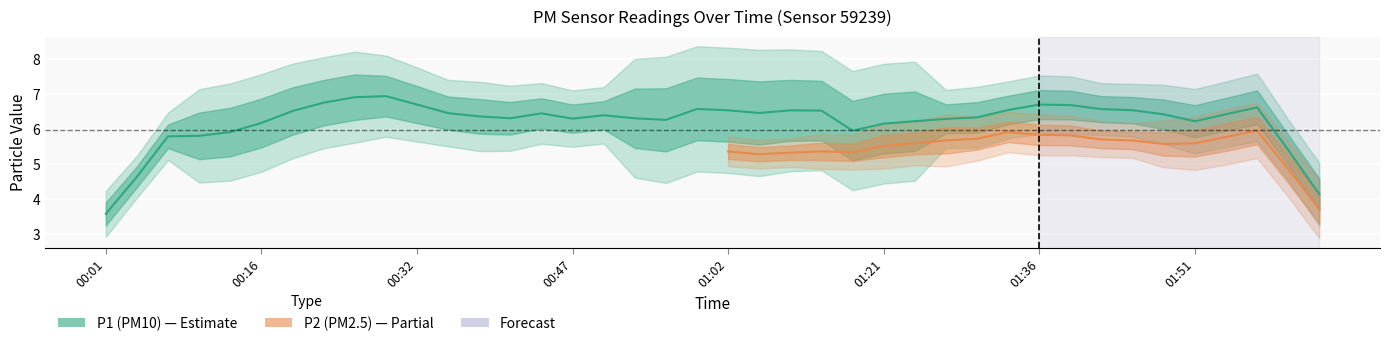

What is the sum of the P1 values at 01:33 and 01:24?

12.7